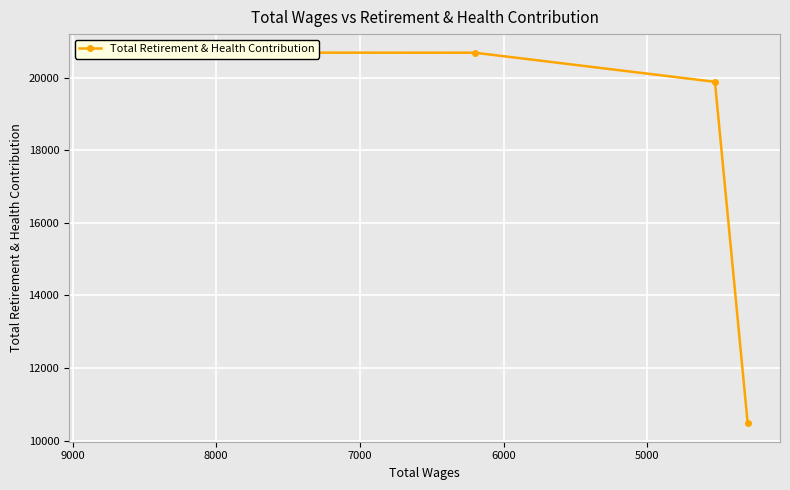

Between 6000 and 8000, which is larger?

6000